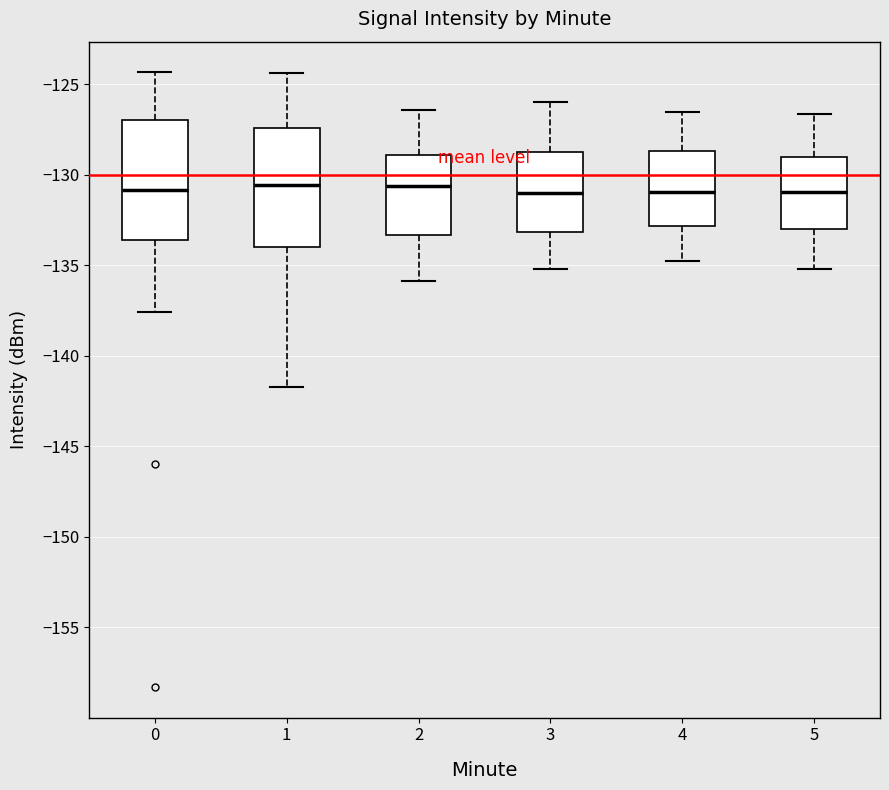

Reading left to right, read every box against the y-axis: the position of its median line, the range the box covers, and the ends of its whiskers. The values are not printed on the chart, so give them approximately, as read against the axis.

0: median -131.0, box -133.5 to -127.0, whiskers -137.5 to -124.5
1: median -130.5, box -134.0 to -127.5, whiskers -141.5 to -124.5
2: median -130.5, box -133.5 to -129.0, whiskers -136.0 to -126.5
3: median -131.0, box -133.0 to -128.5, whiskers -135.0 to -126.0
4: median -131.0, box -133.0 to -128.5, whiskers -135.0 to -126.5
5: median -131.0, box -133.0 to -129.0, whiskers -135.0 to -126.5